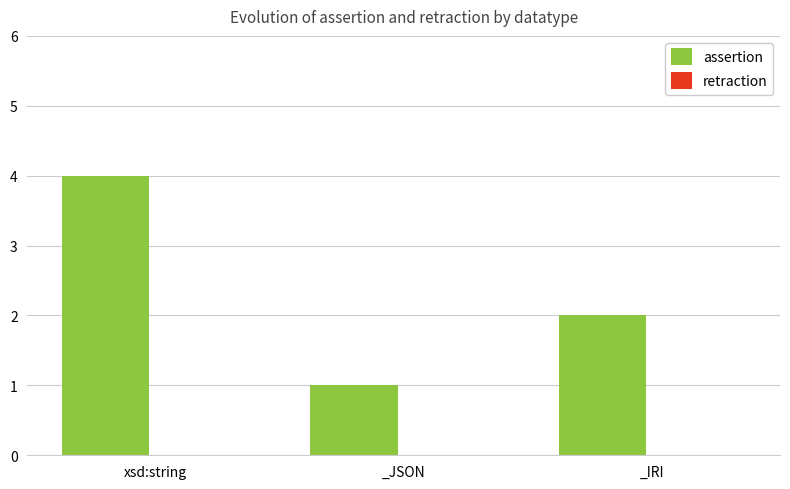

What is the ratio of the value at _IRI to the value at xsd:string?

0.5